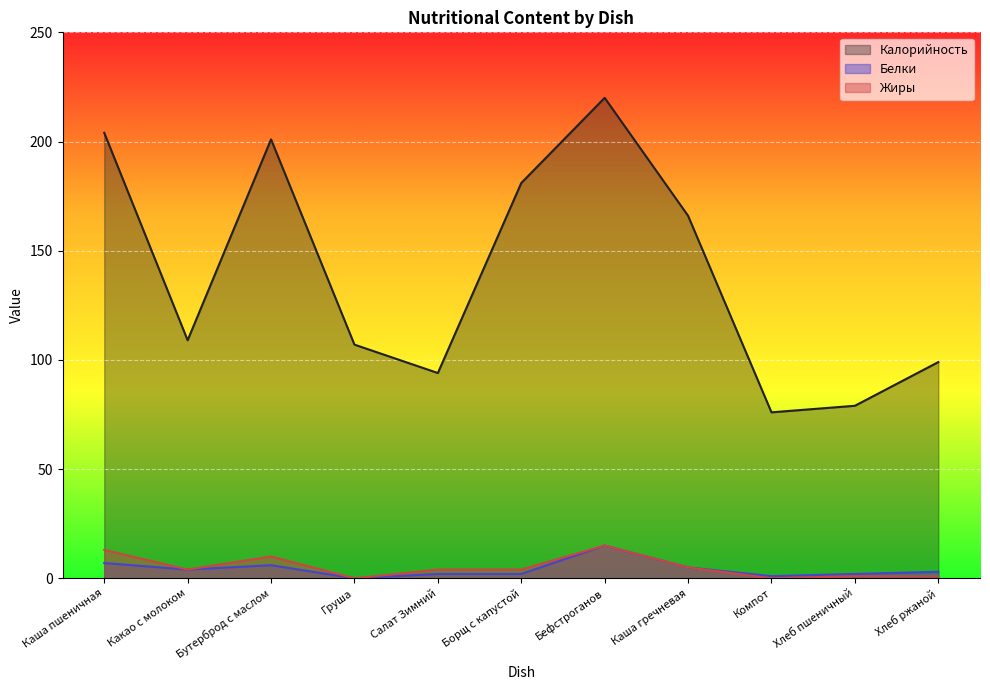

At how many categories does at least one series exceed 8?

11